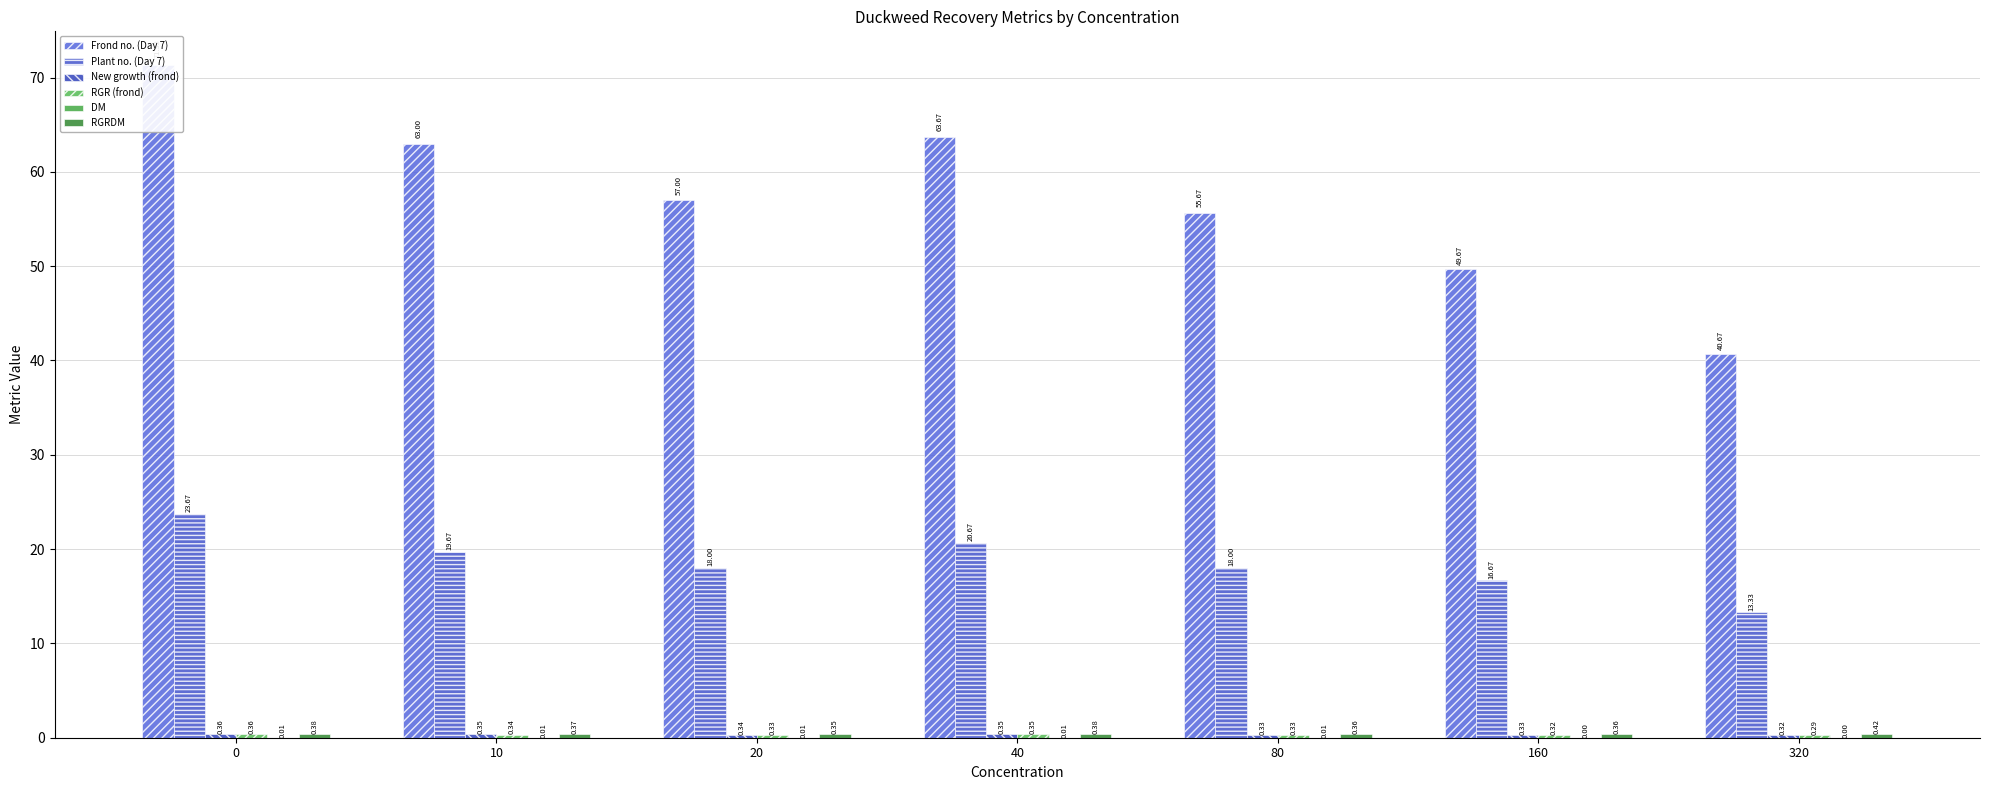

Reading left to right, extract all data points from this chart.

Frond no. (Day 7): 0=71.3	10=63.0	20=57.0	40=63.7	80=55.7	160=49.7	320=40.7
Plant no. (Day 7): 0=23.7	10=19.7	20=18.0	40=20.7	80=18.0	160=16.7	320=13.3
New growth (frond): 0=0.4	10=0.3	20=0.3	40=0.4	80=0.3	160=0.3	320=0.3
RGR (frond): 0=0.4	10=0.3	20=0.3	40=0.3	80=0.3	160=0.3	320=0.3
DM: 0=0.0	10=0.0	20=0.0	40=0.0	80=0.0	160=0.0	320=0.0
RGRDM: 0=0.4	10=0.4	20=0.4	40=0.4	80=0.4	160=0.4	320=0.4